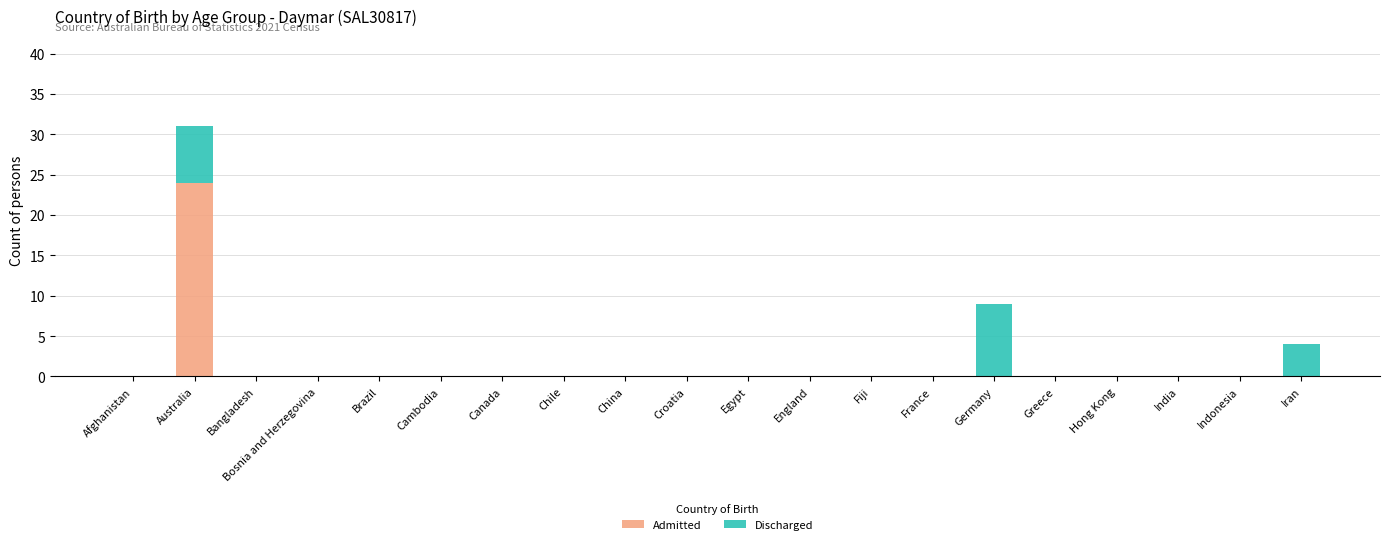

True or false: Admitted has a value of 0 at China.

True